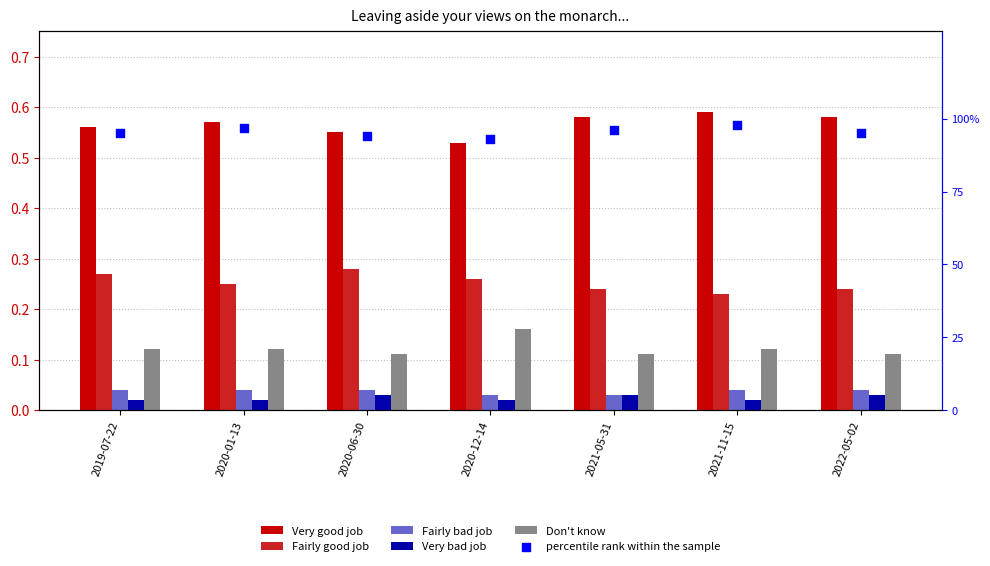

Which series has the largest Y range (max minus min)?

percentile rank within the sample